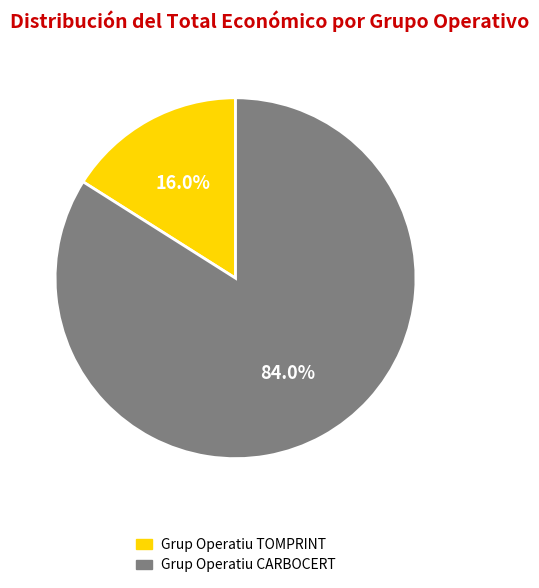

True or false: Grup Operatiu TOMPRINT accounts for 16% of the total.

True